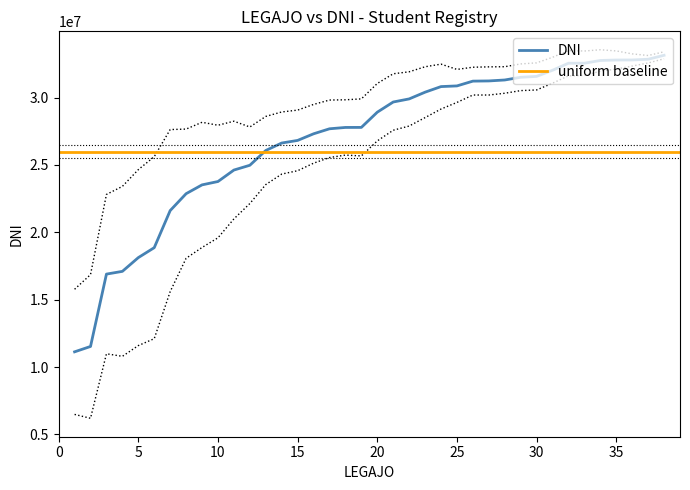

What is the difference between the second highest and second lowest values?

21320810